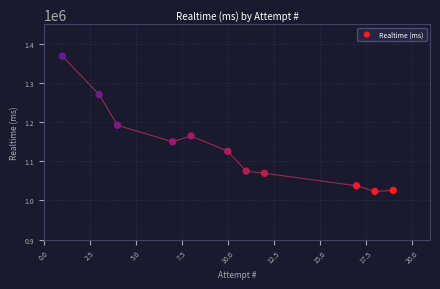

What is the range of Y values (max minus min)?

345368